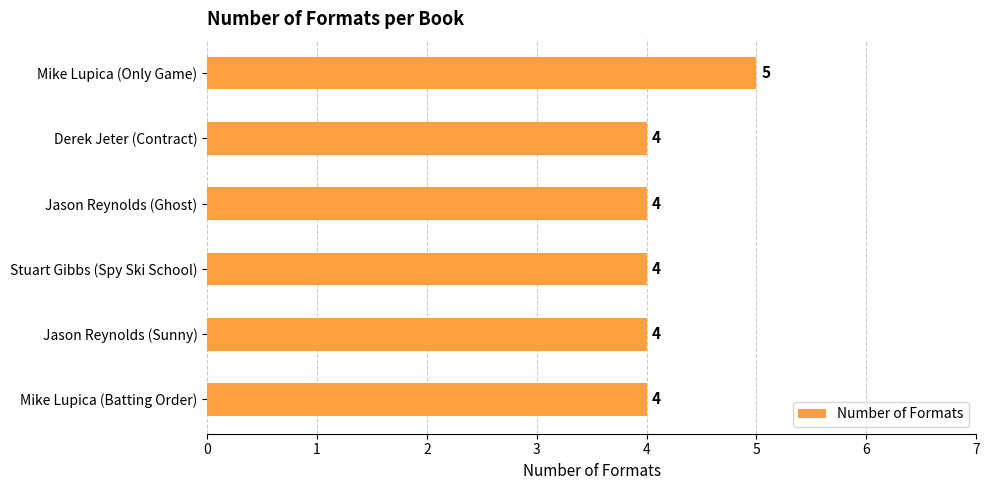

True or false: the data shows 4 at Stuart Gibbs (Spy Ski School).

True